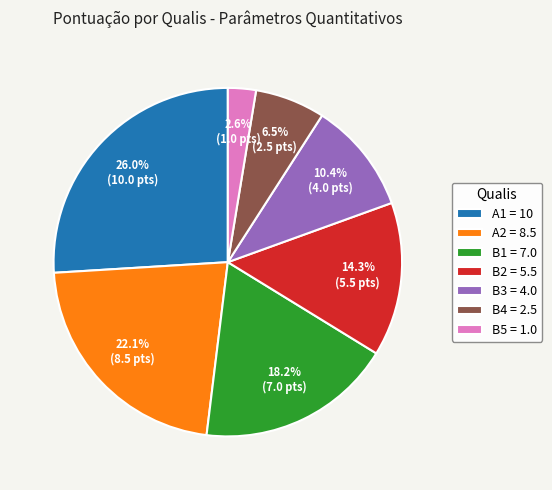

How many segments does this pie chart have?

7